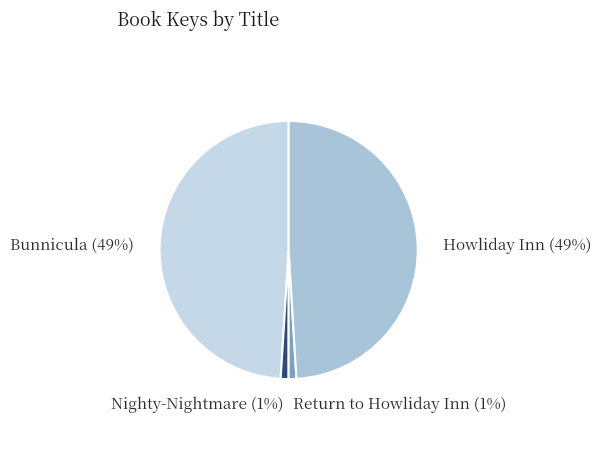

Count the number of slices in the pie.

4